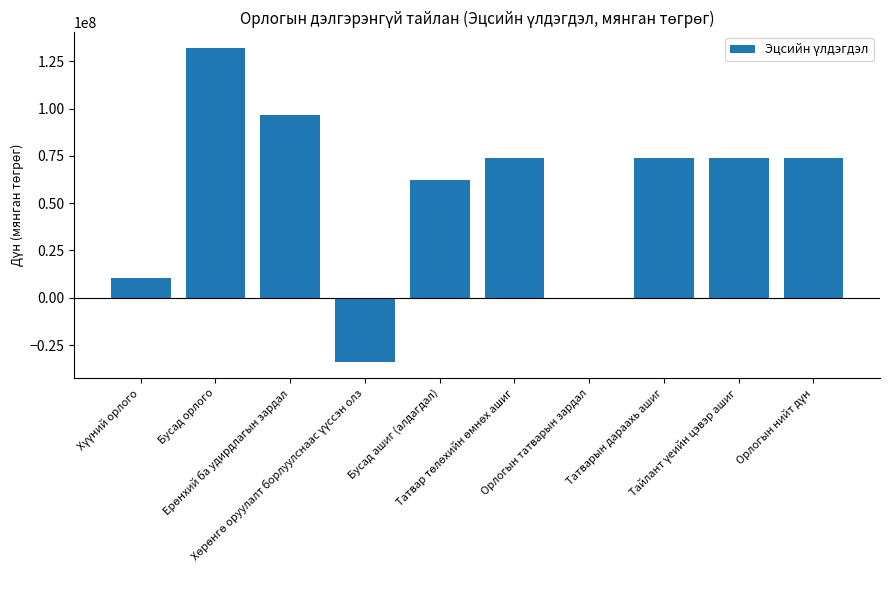

What is the maximum value shown in the chart?

132094349.0